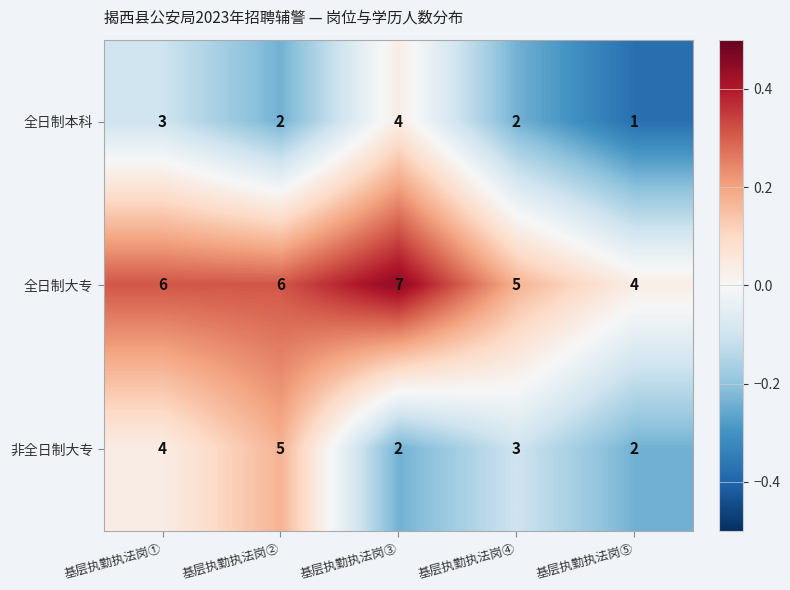

What is the difference between the highest and lowest values at 基层执勤执法岗①?

3